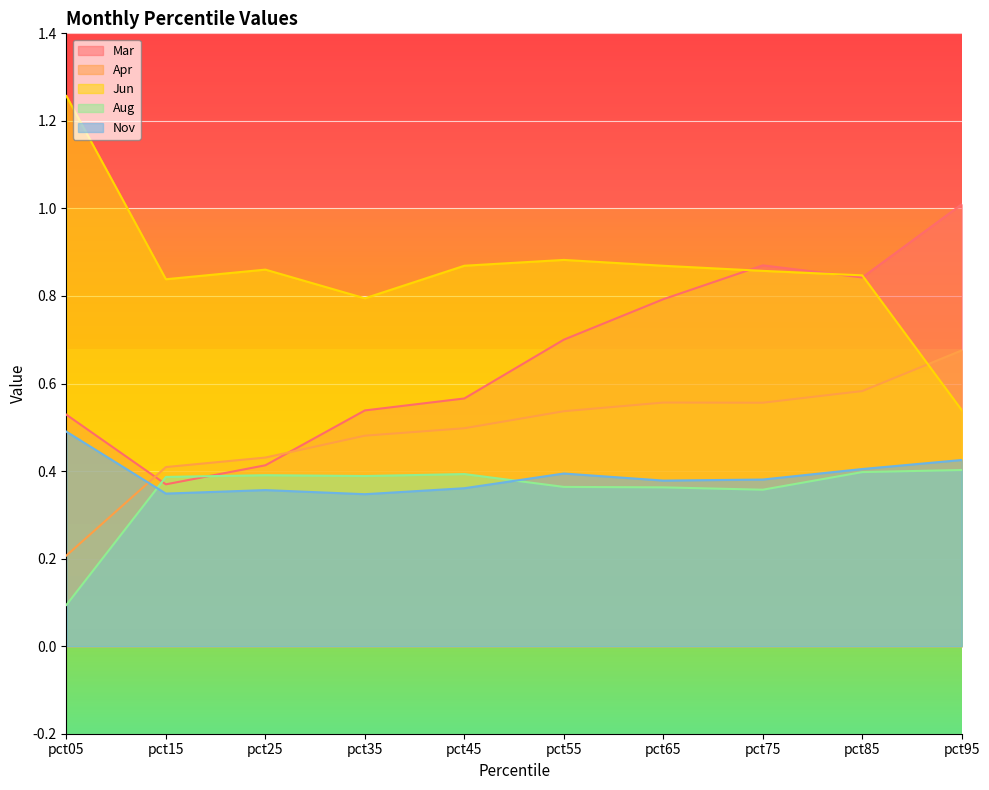

Between pct15 and pct45, which is larger?

pct45